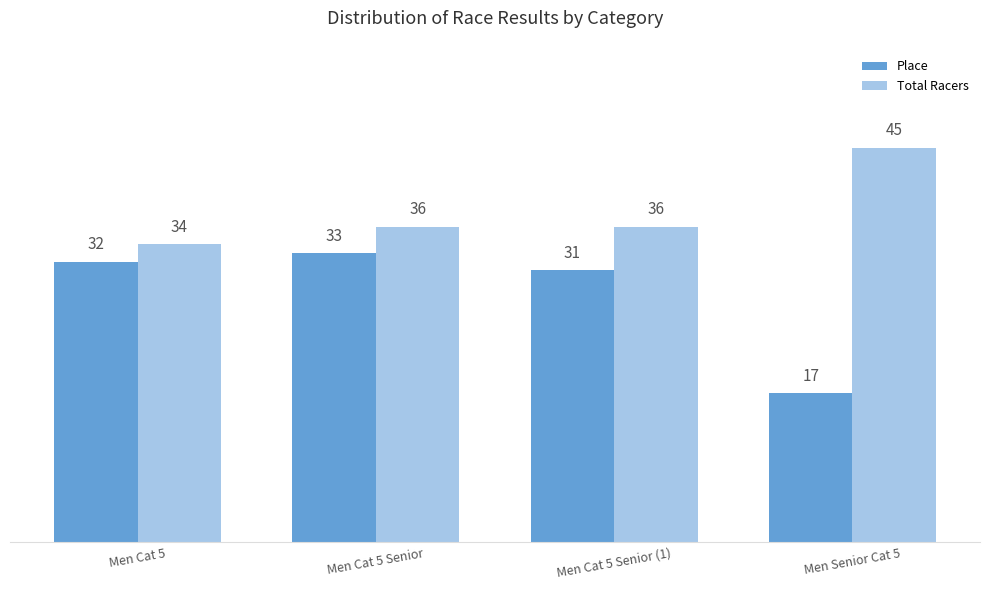

The value of Total Racers at Men Cat 5 is 34. True or false?

True